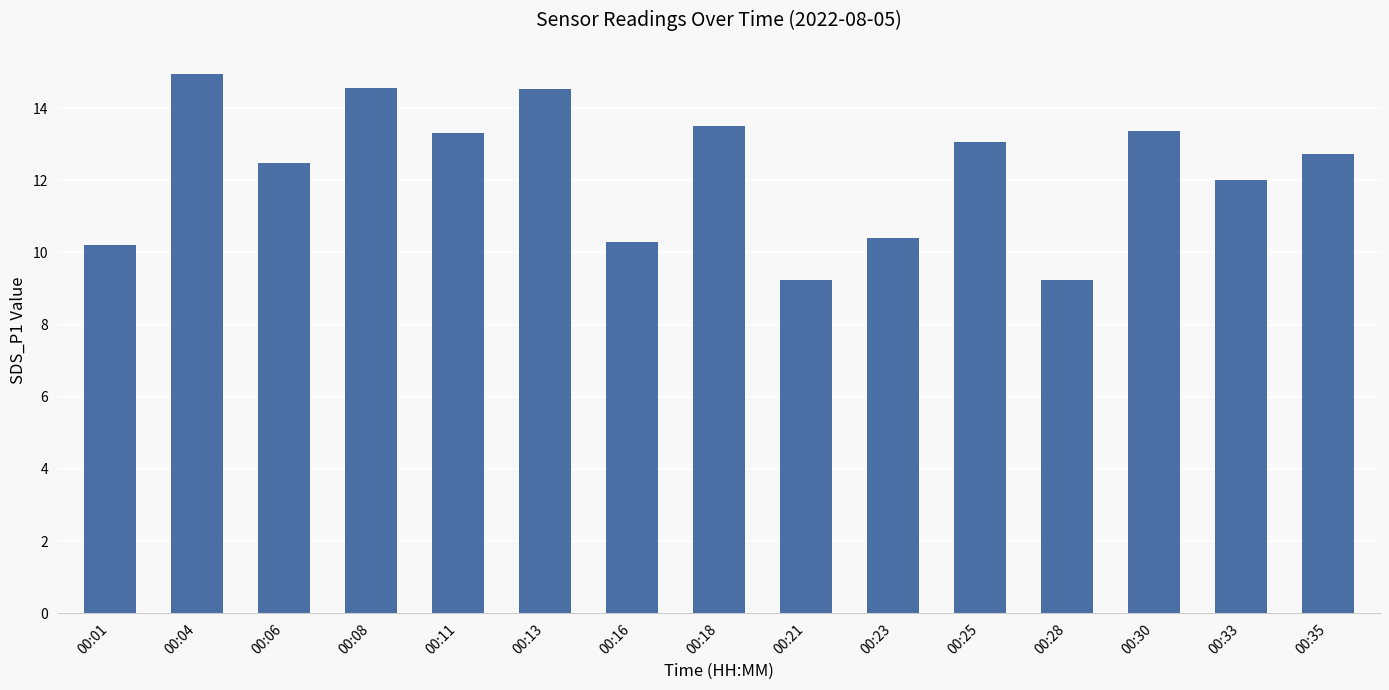

The chart shows a value of 13.5 at 00:18. True or false?

True